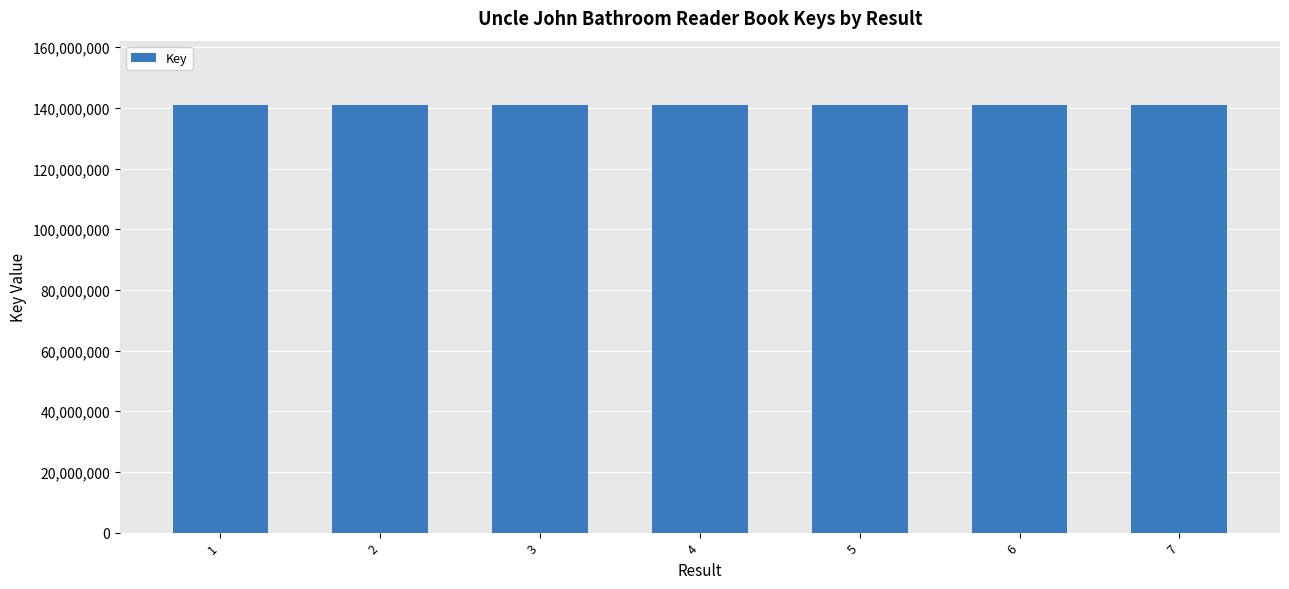

What is the ratio of the value at 7 to the value at 3?

1.0